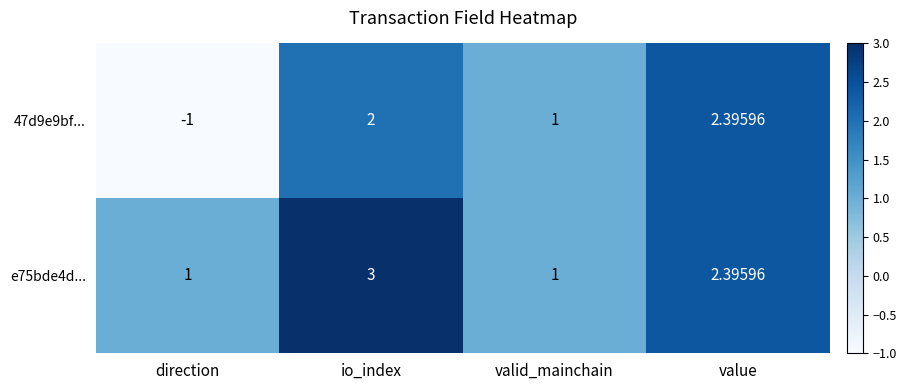

Which label corresponds to the largest value in the chart?

io_index